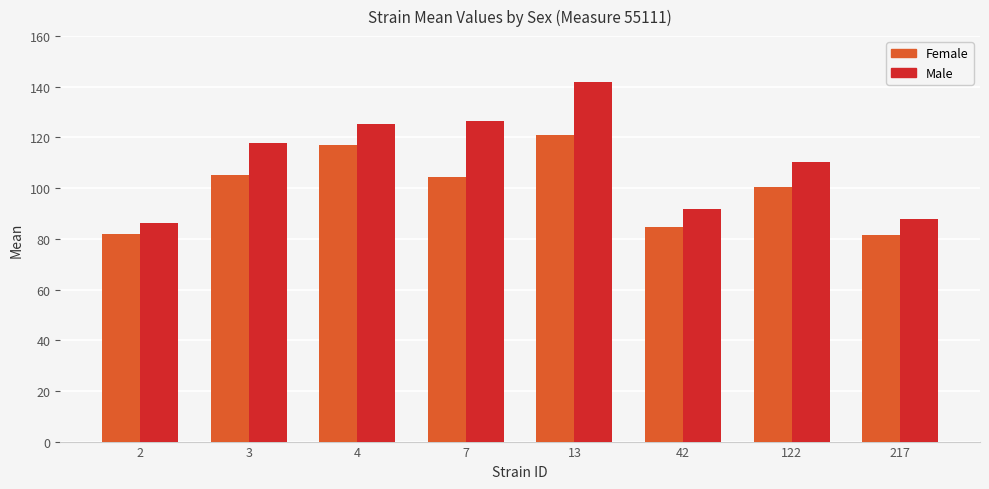

What is the difference between the highest and lowest values at 217?

6.3